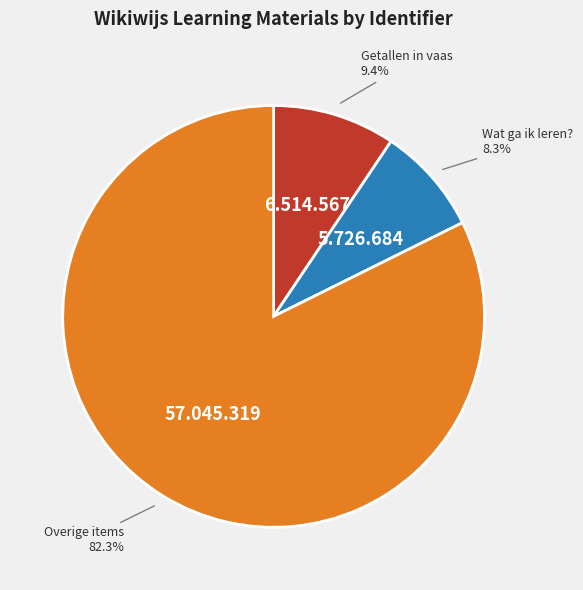

Count the number of slices in the pie.

3